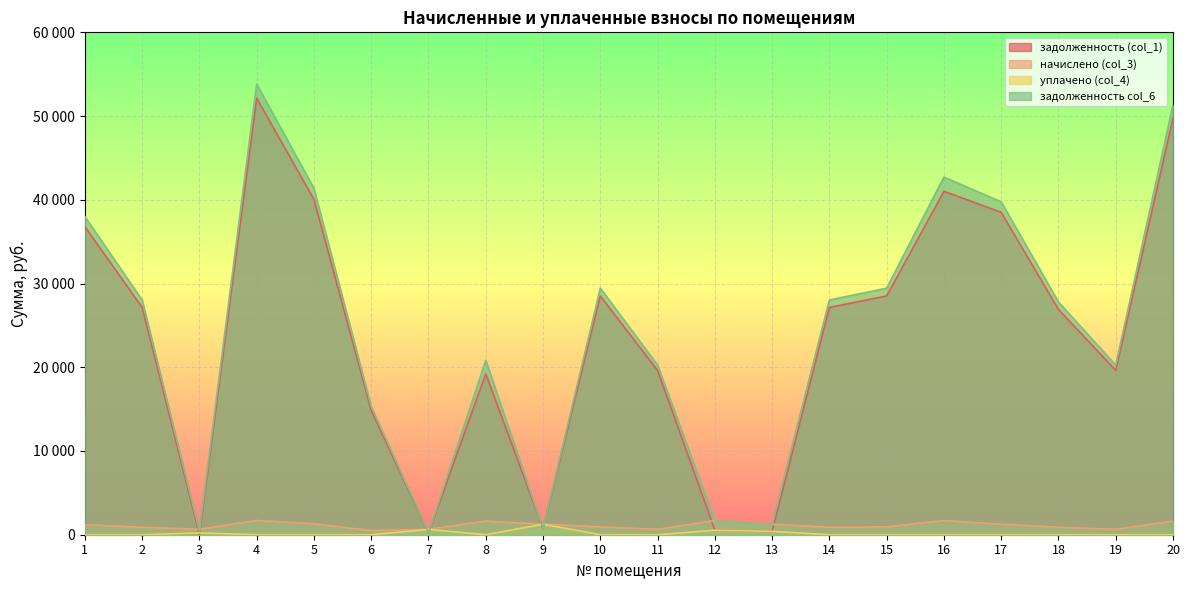

True or false: задолженность (col_1) and начислено (col_3) intersect in this chart.

True